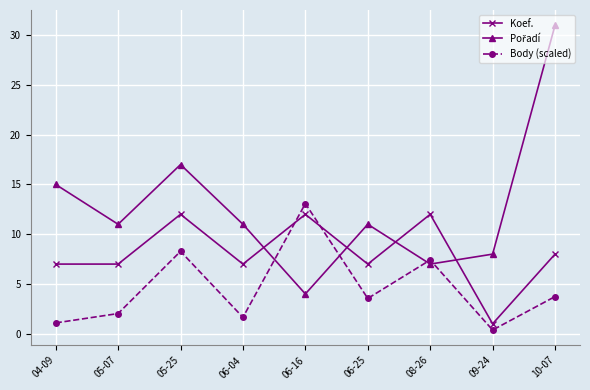

How many series are shown in this chart?

3